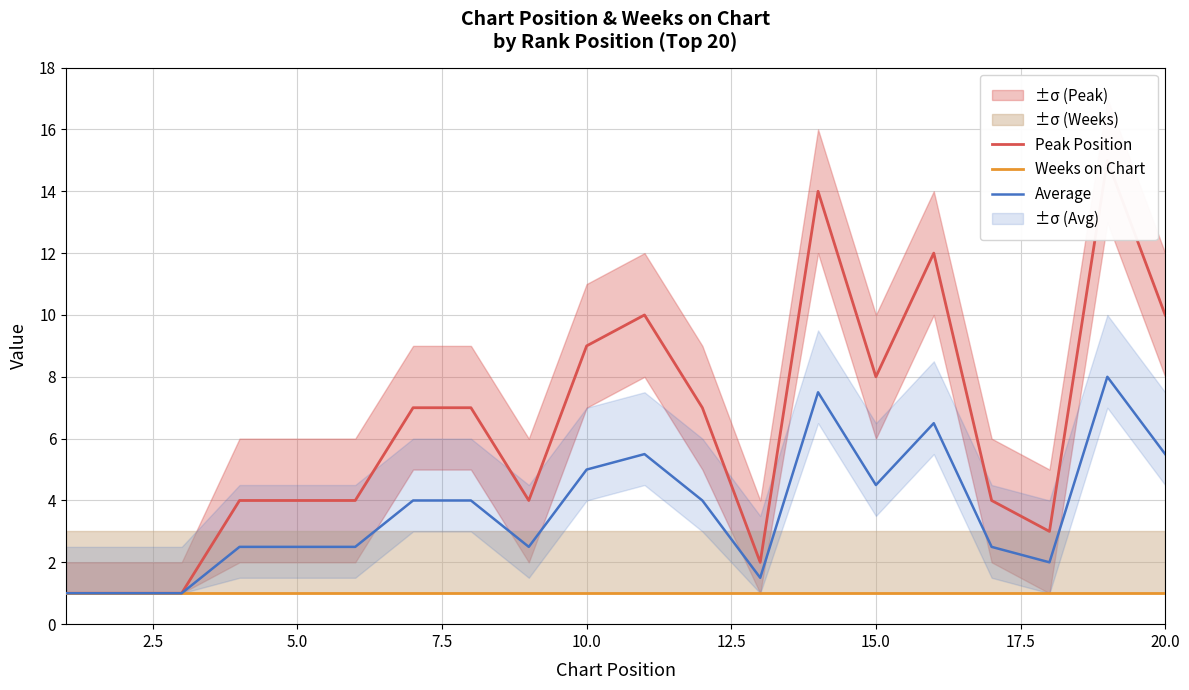

Read the Average value at 20.0.

5.5